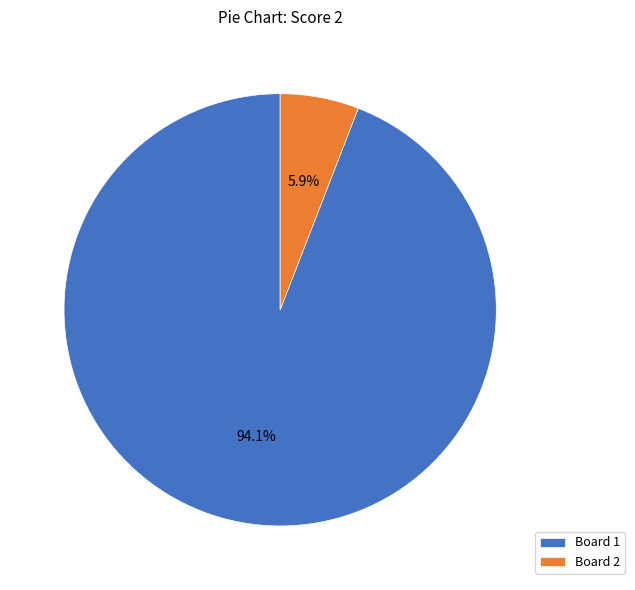

Rank the categories by value from lowest to highest.

Board 2, Board 1